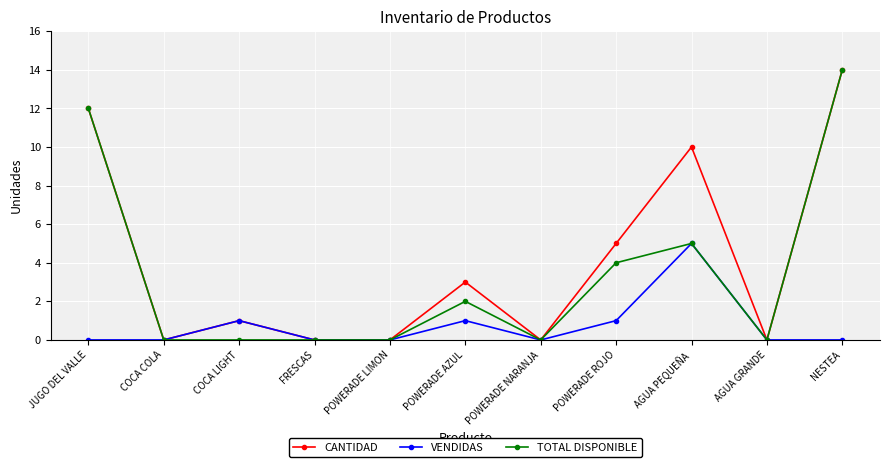

In VENDIDAS, how many points are higher than both neighbors (excluding endpoints)?

3